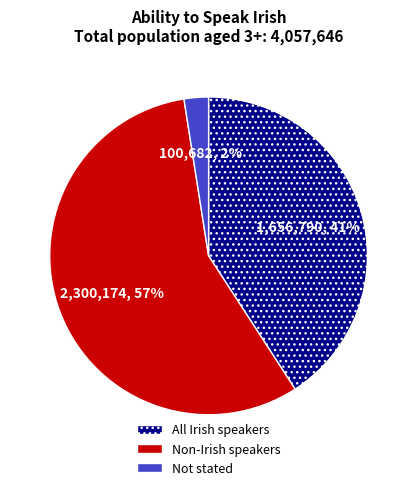

Which slice is the smallest?

Not stated